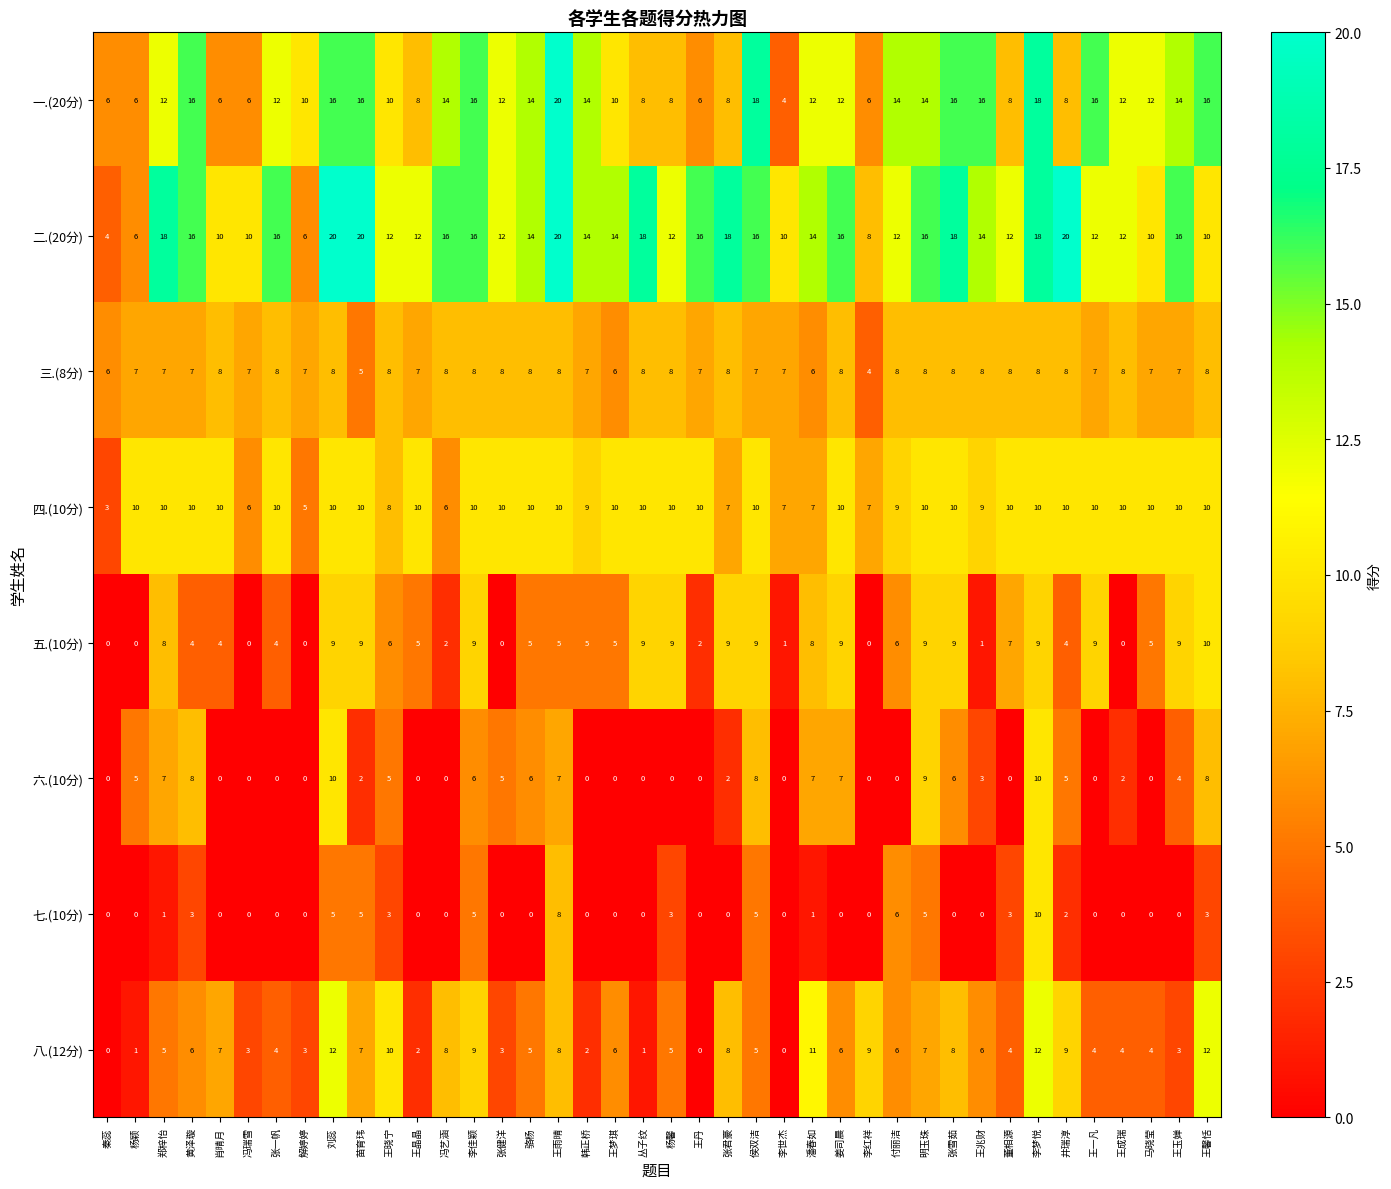

True or false: 二.(20分) has a value of 4 at 秦蕊.

True